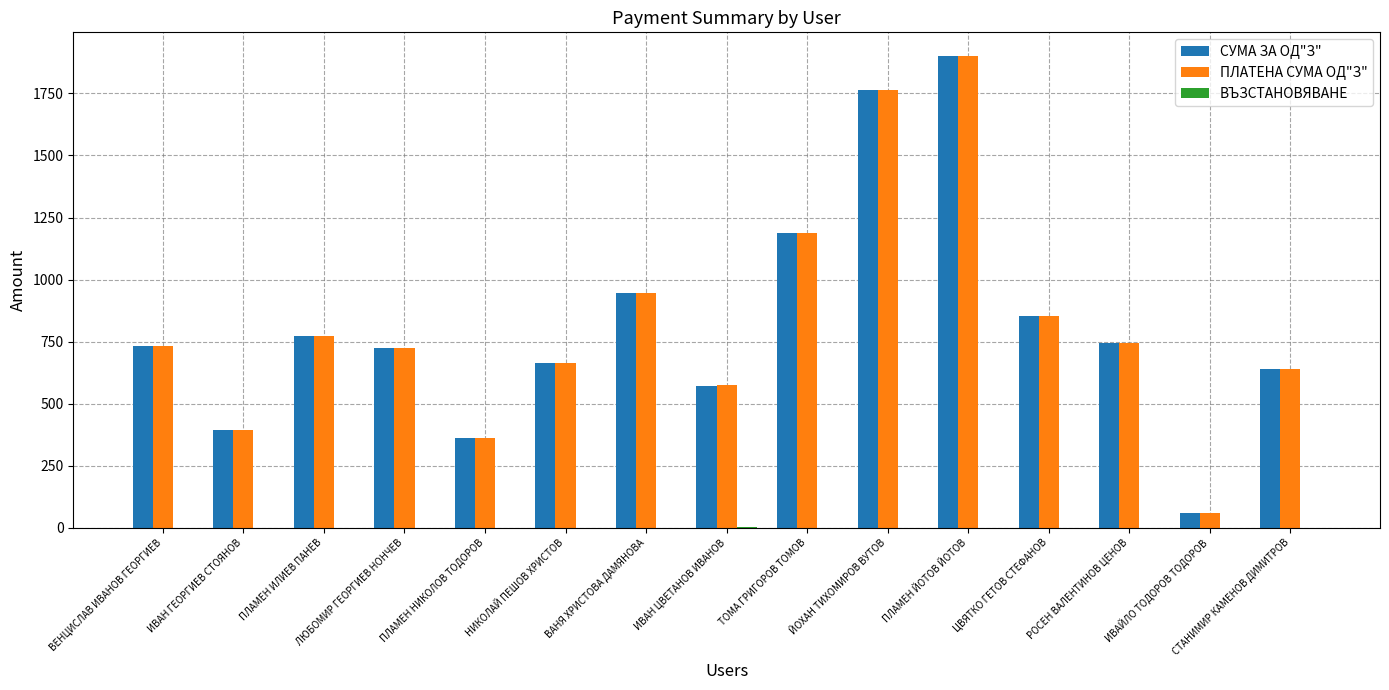

Is it true that ПЛАТЕНА СУМА ОД"З" equals 1189.2 at ТОМА ГРИГОРОВ ТОМОВ?

True